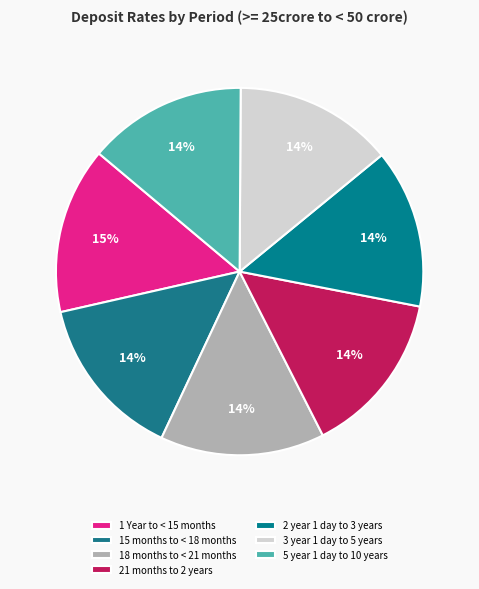

Is it true that 1 Year to < 15 months is 22% of the pie?

False